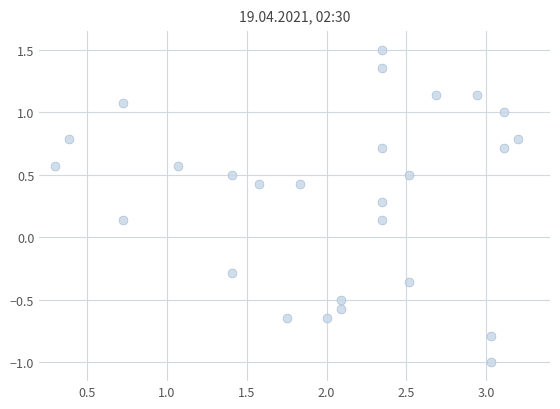

What is the range of X values (max minus min)?

2.9